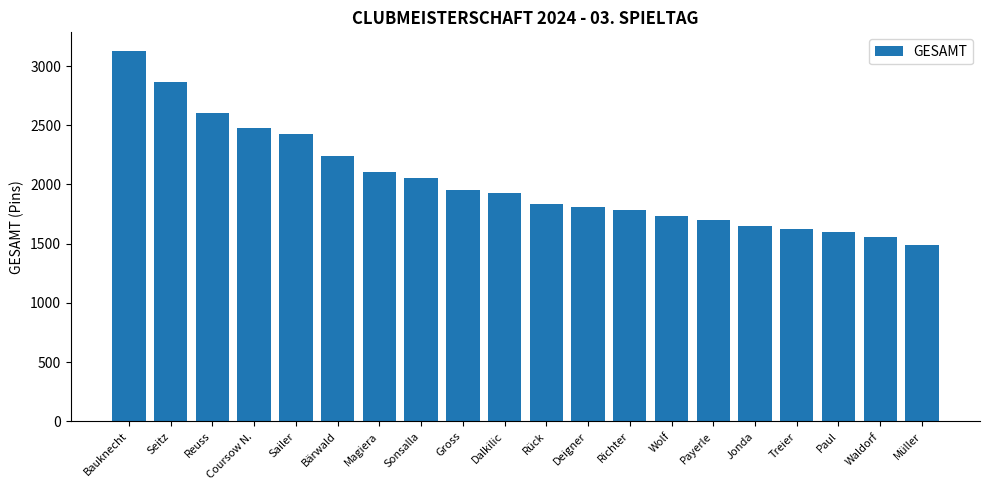

What is the ratio of the value at Reuss to the value at Rück?

1.4